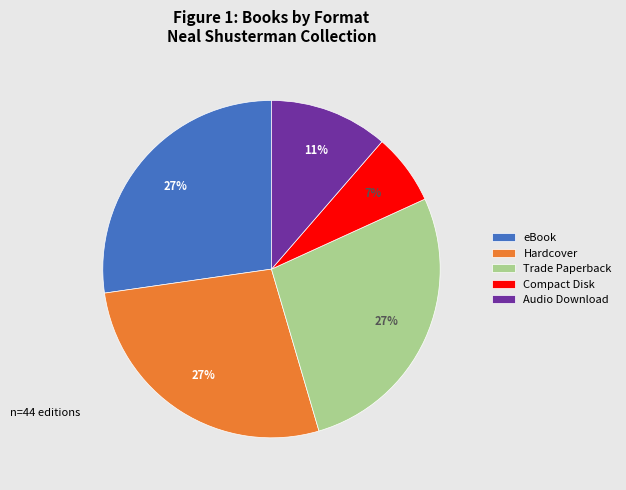

To the nearest percent, what percentage of the pie is eBook?

27%